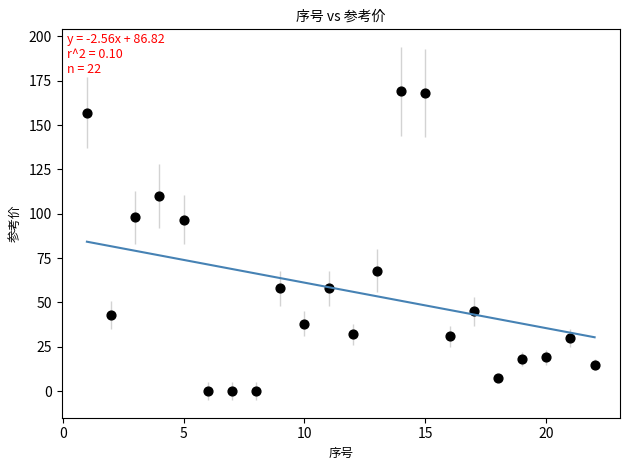

What is the range of Y values (max minus min)?

169.0